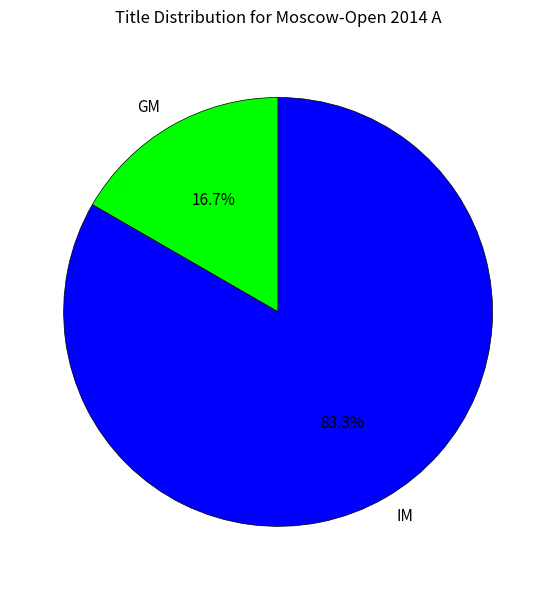

Is the sum of GM and IM greater than half?

Yes